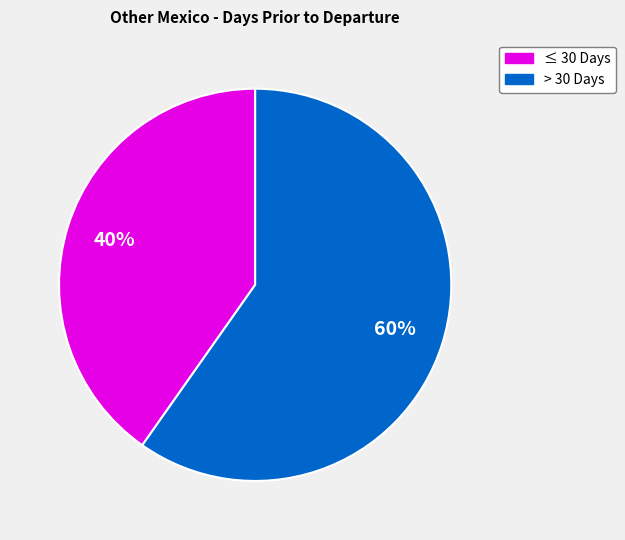

To the nearest percent, what is the average slice percentage?

50%